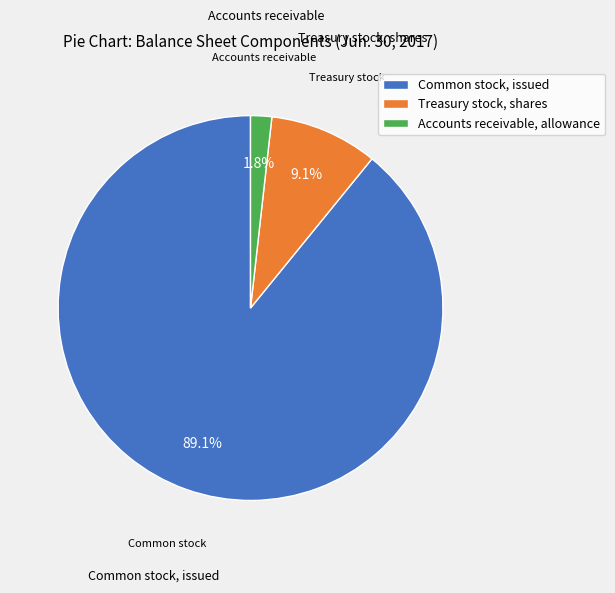

Combined, do Accounts receivable, allowance and Common stock, issued account for over 50%?

Yes